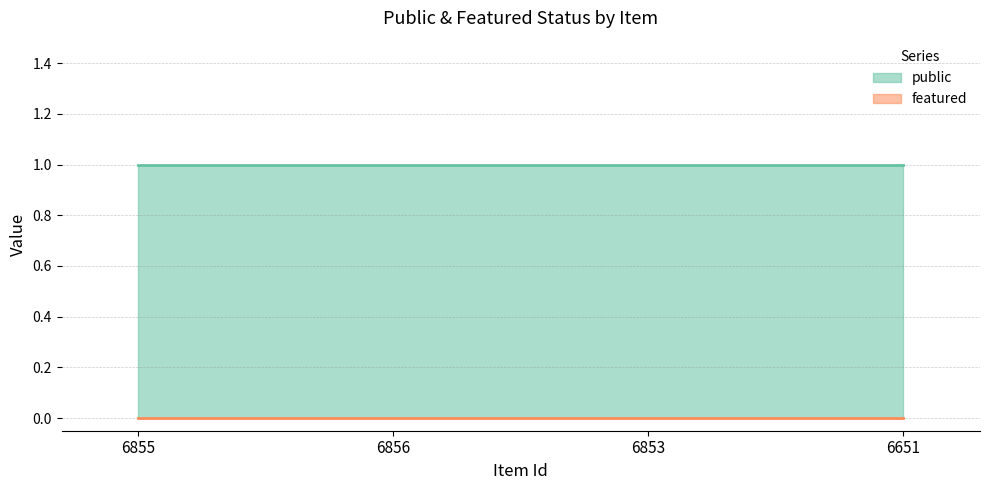

Which category has the highest value across all series?

6855